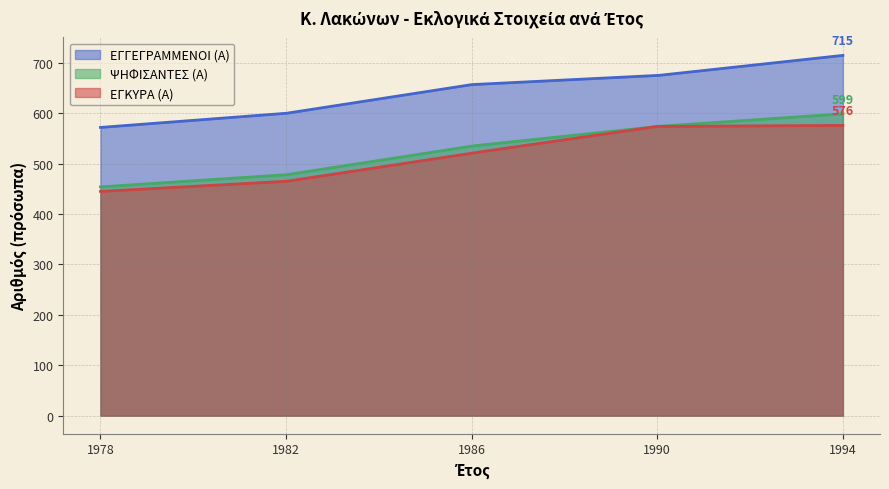

How many values in the ΨΗΦΙΣΑΝΤΕΣ (Α) series are below 535?

150